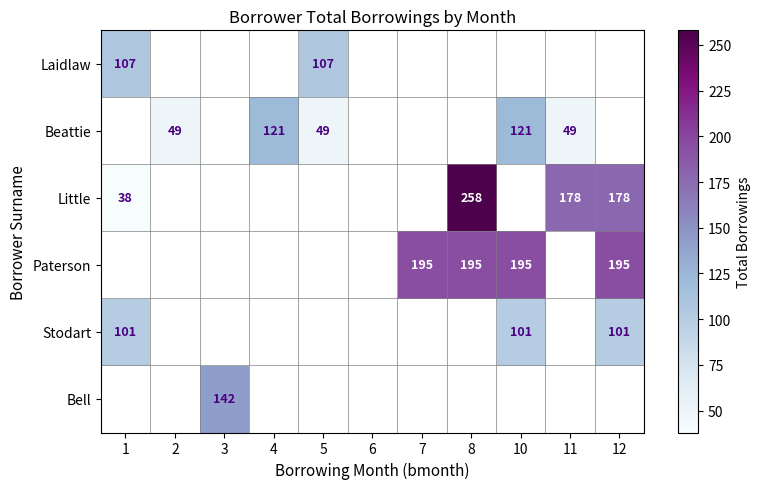

Count the number of data series in this chart.

6